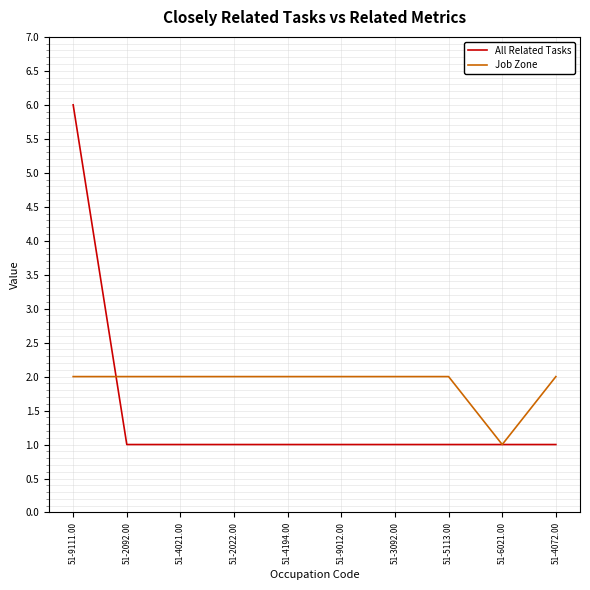

What position from the right is 51-5113.00?

3